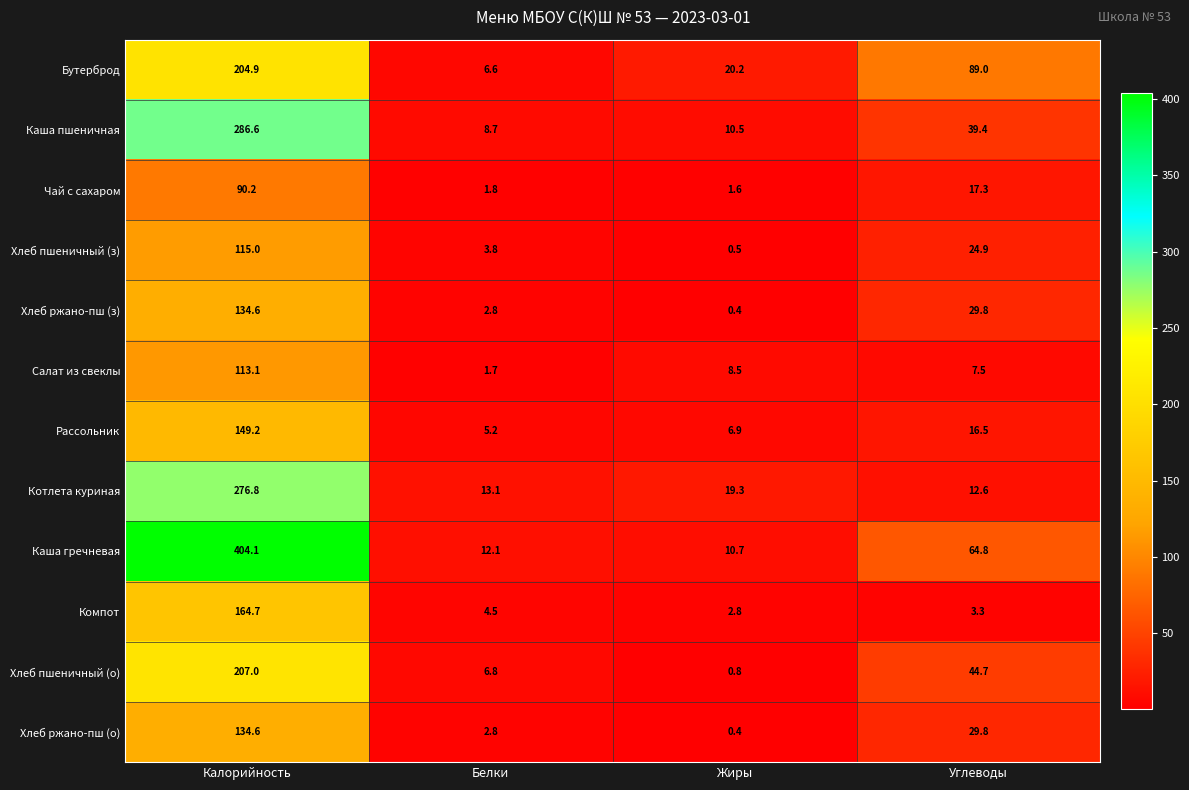

Which category has the lowest value across all series?

Жиры